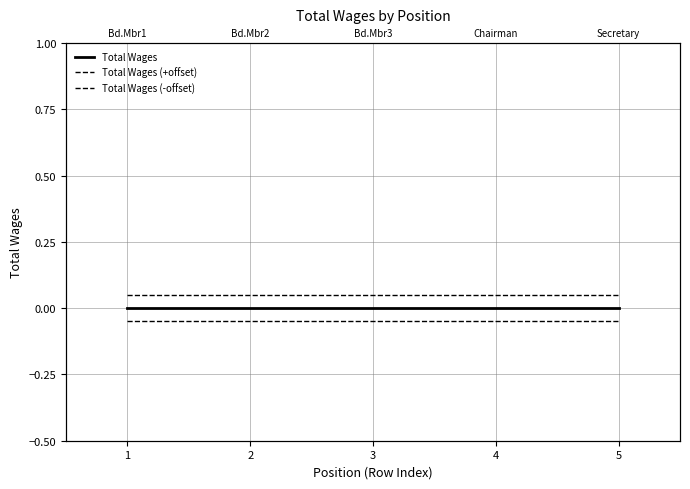

What is the average value of the Total Wages (+offset) series?

0.1